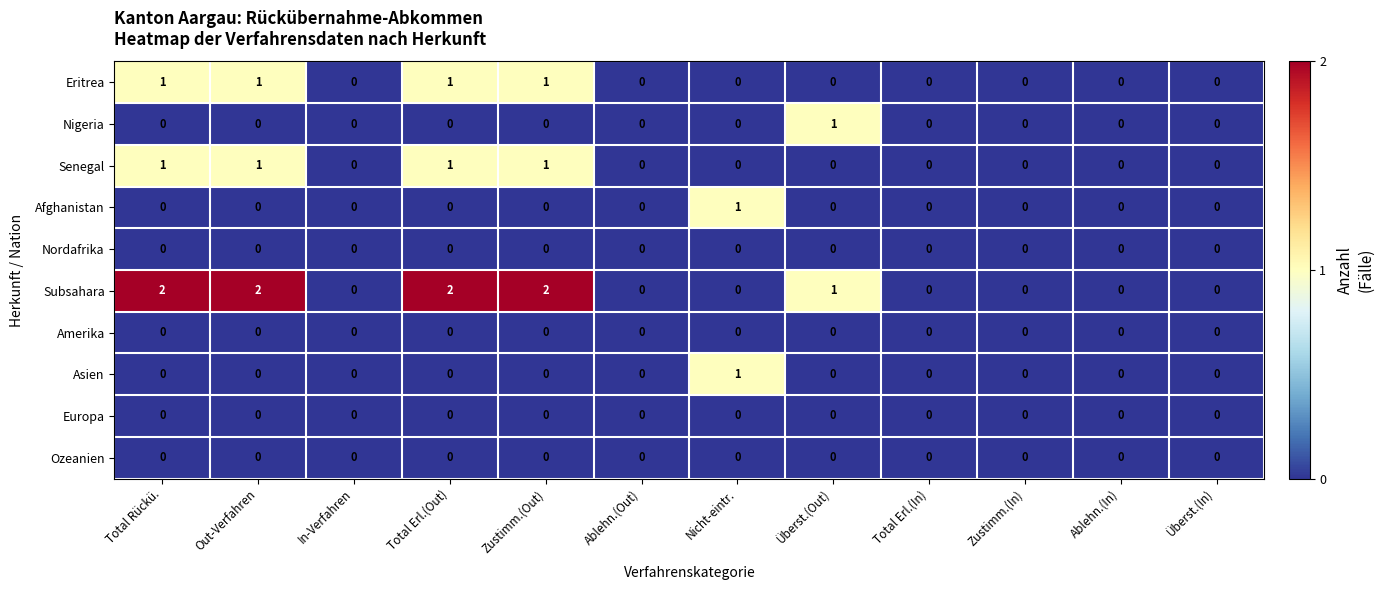

Which series has the widest spread of values?

Subsahara